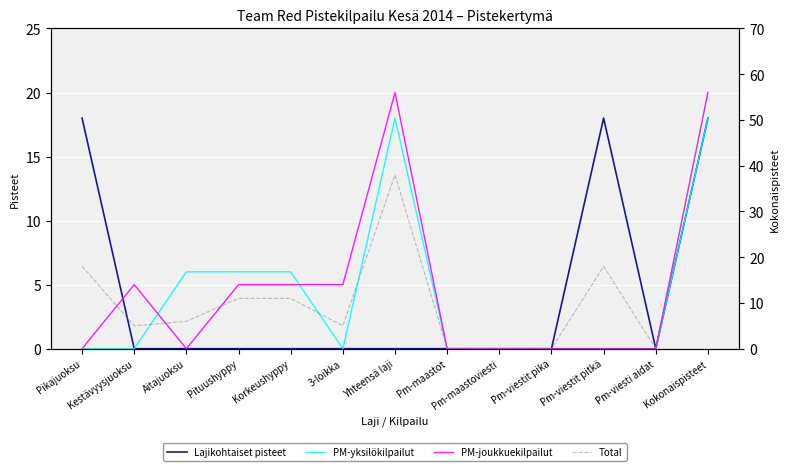

Between Pikajuoksu and Kestävyysjuoksu, which series saw the biggest shift?

Lajikohtaiset pisteet